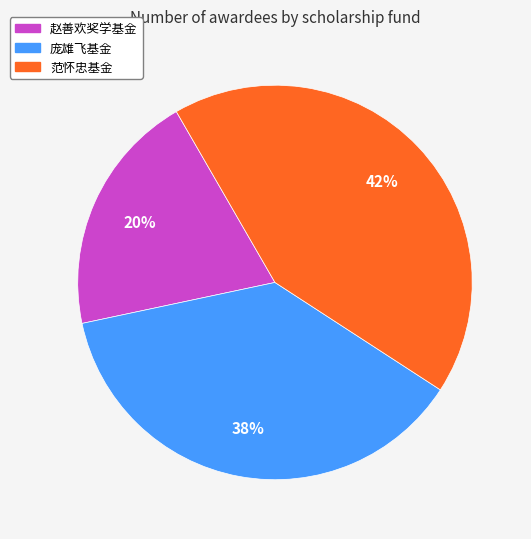

Does 庞雄飞基金 represent more than half of the total?

No